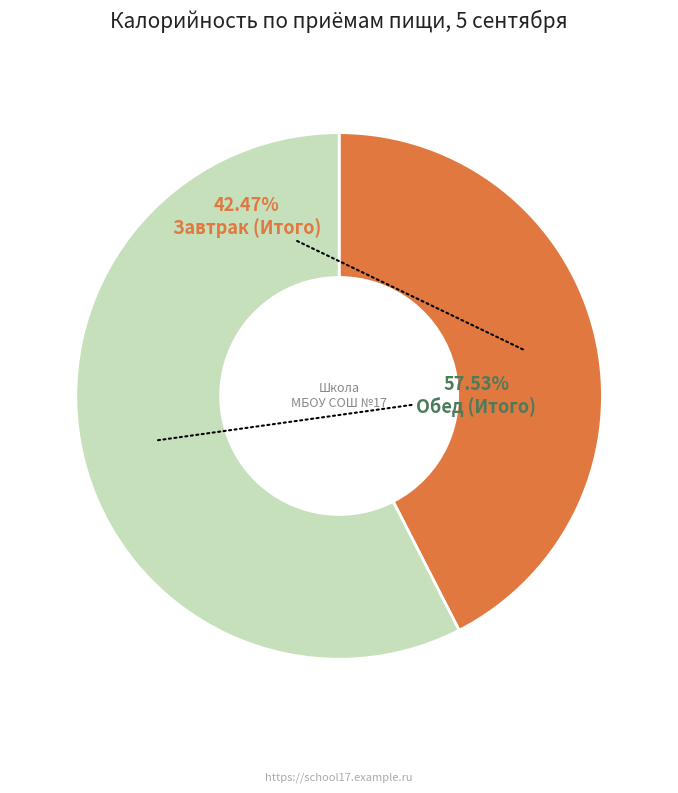

To the nearest percent, what portion does Обед (Итого) represent?

58%